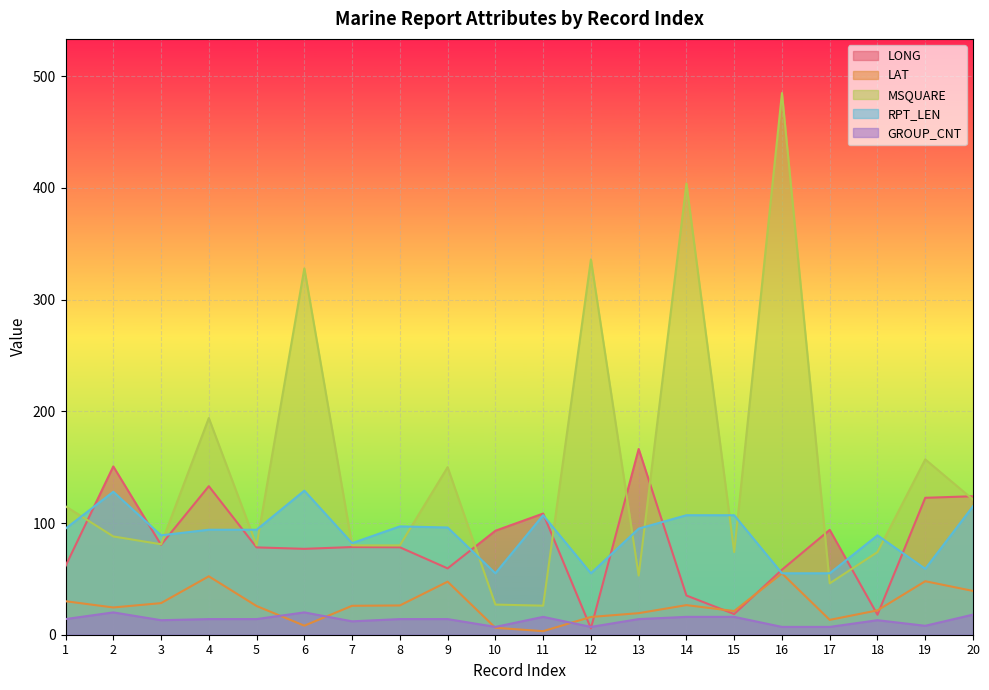

Rank the categories by RPT_LEN value from highest to lowest.

6, 2, 20, 11, 14, 15, 8, 9, 1, 13, 4, 5, 3, 18, 7, 19, 10, 12, 16, 17